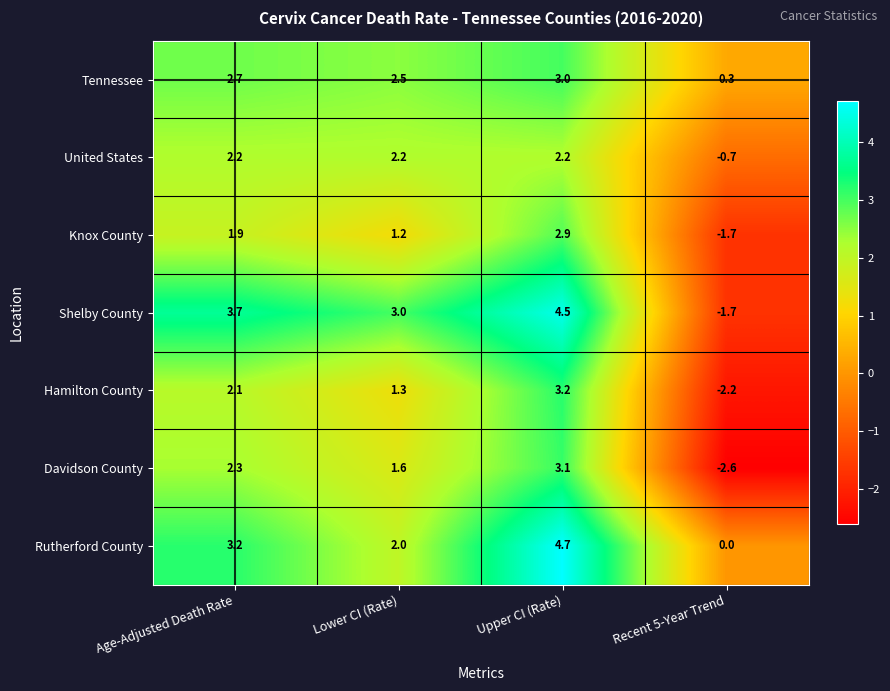

Count the number of data series in this chart.

7